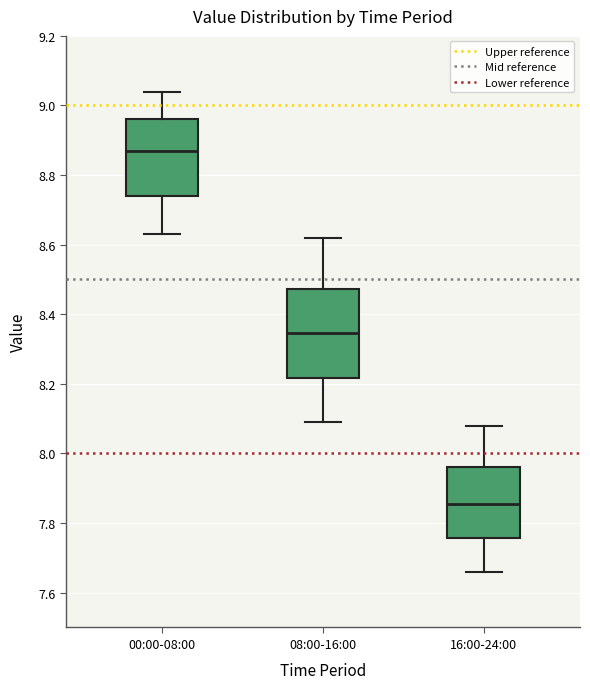

Which box is the tallest, from its lower edge to its upper edge?

08:00-16:00